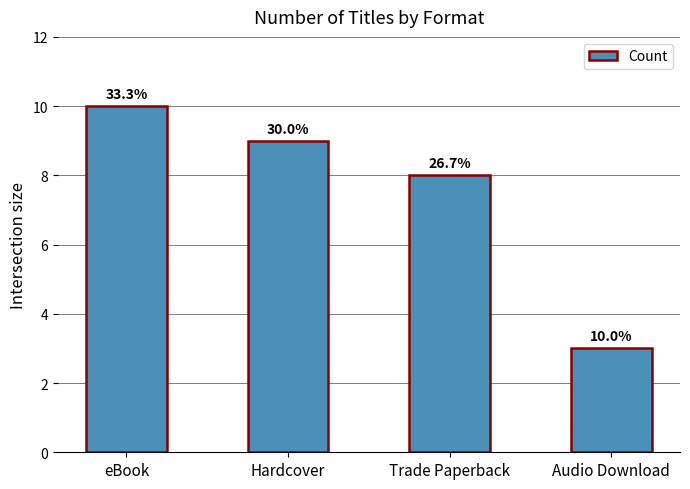

Where is the data nearest to the value 6?

Trade Paperback